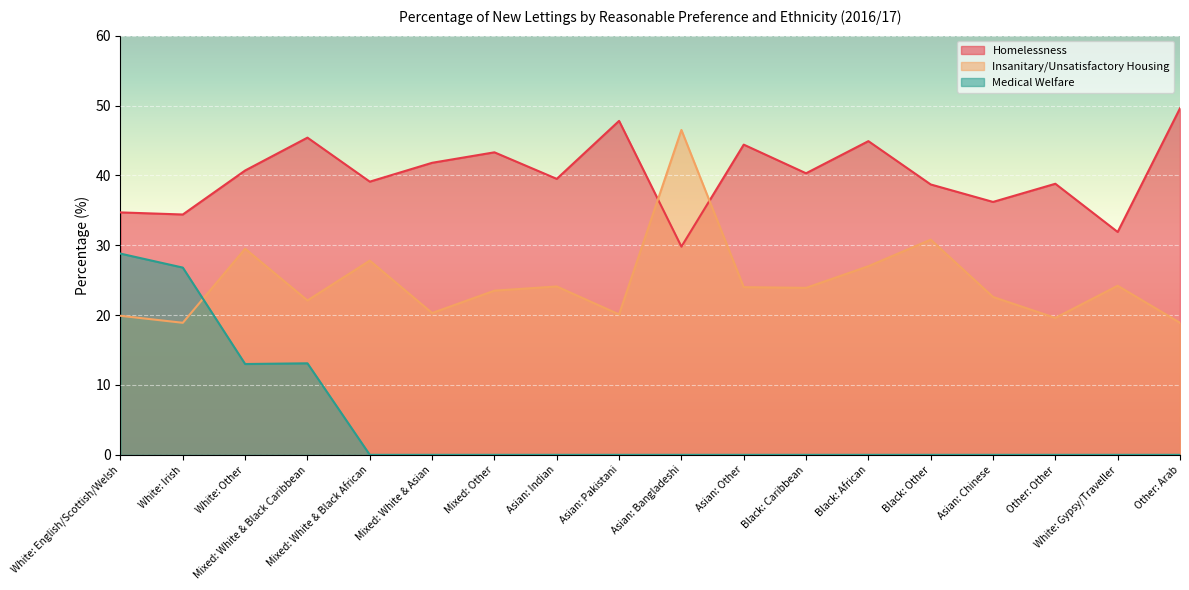

Reading right to left, transcribe all the data shown in this chart.

Homelessness: 49.6	31.9	38.8	36.2	38.7	44.9	40.3	44.4	29.8	47.8	39.5	43.3	41.8	39.1	45.4	40.7	34.4	34.7
Insanitary/Unsatisfactory Housing: 18.9	24.2	19.6	22.6	30.8	27.0	23.9	24.0	46.5	20.1	24.1	23.5	20.3	27.8	22.1	29.5	18.9	19.9
Medical Welfare: 0.0	0.0	0.0	0.0	0.0	0.0	0.0	0.0	0.0	0.0	0.0	0.0	0.0	0.0	13.1	13.0	26.8	28.8